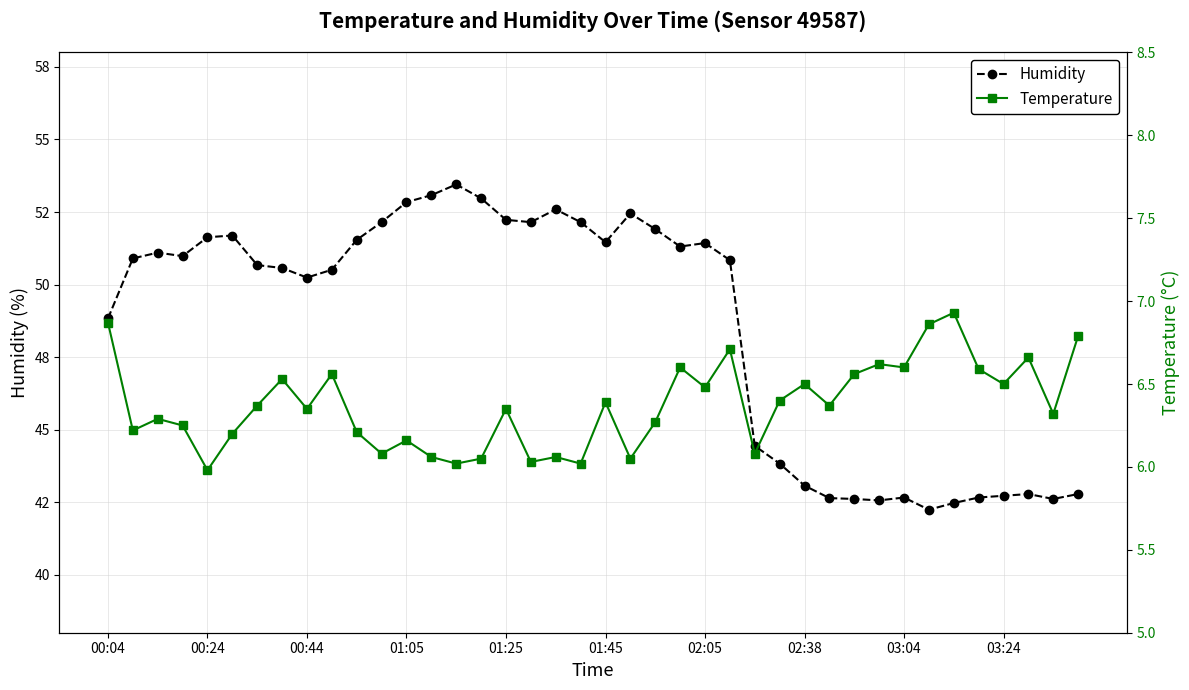

How many lines are shown in the chart?

2